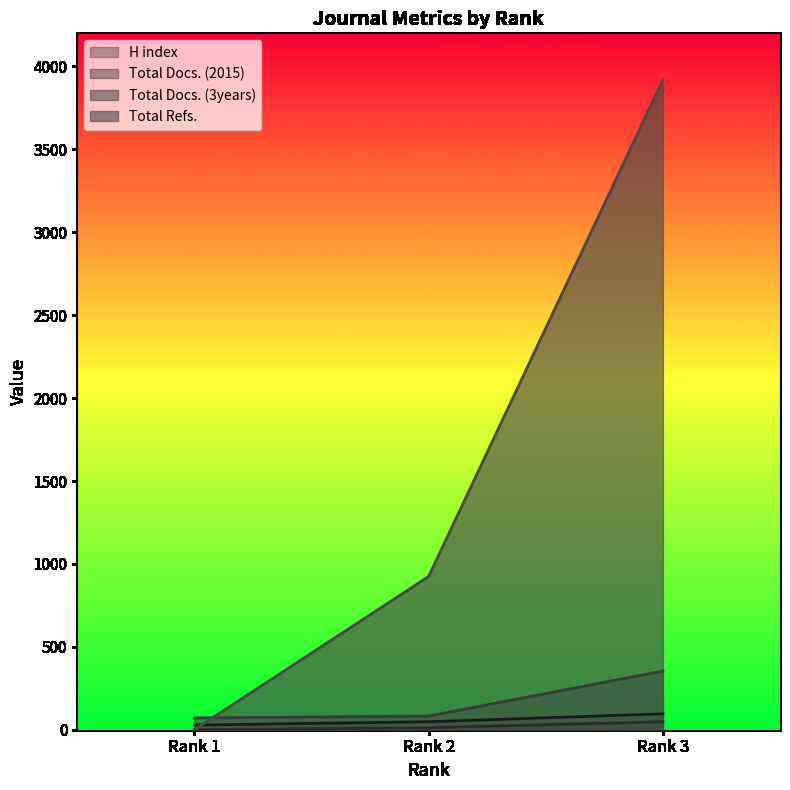

What is the difference between the maximum and second lowest values in the Total Docs. (2015) series?

36